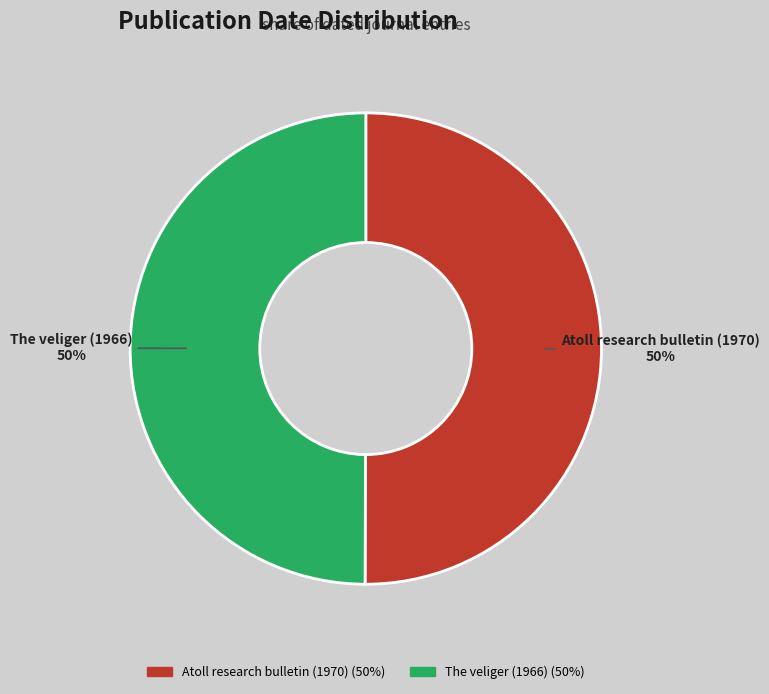

To the nearest percent, what portion does The veliger (1966) represent?

50%